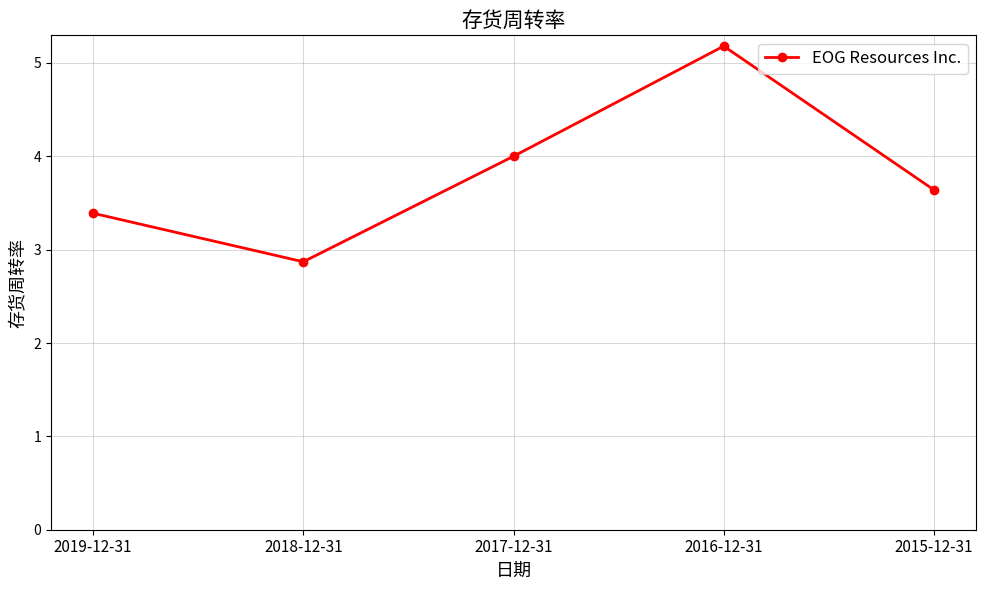

At which category does the data reach its first local valley?

2018-12-31